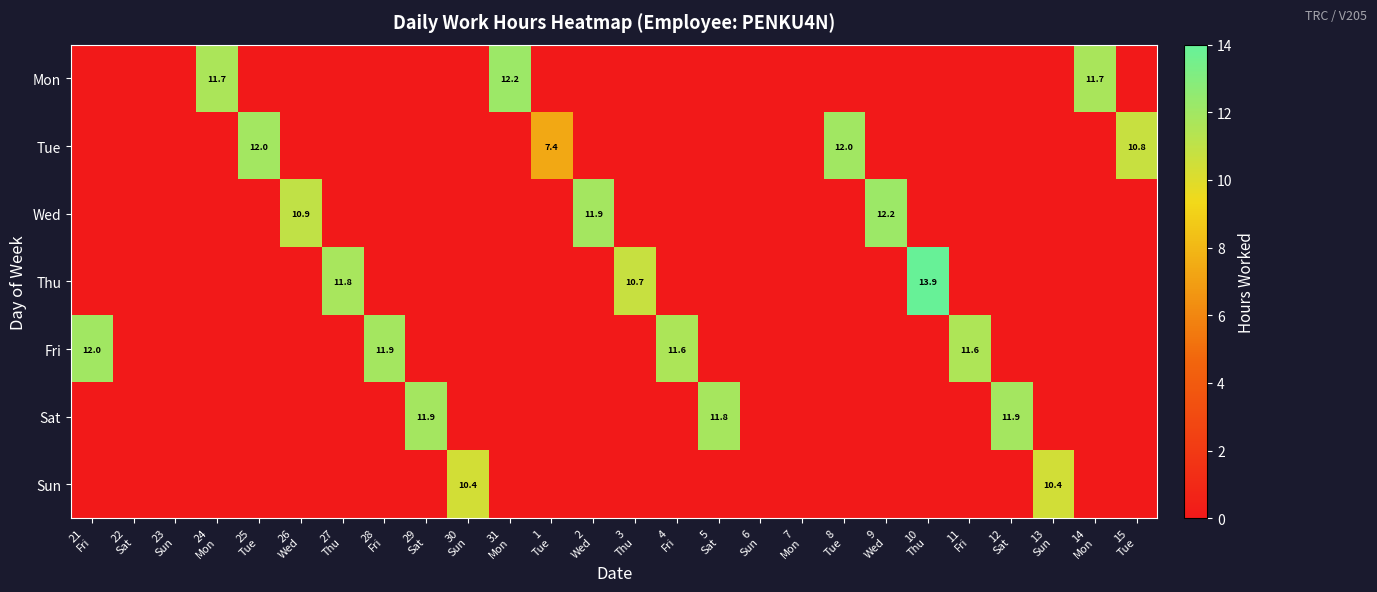

List the series in order of their peak value, highest first.

Thu, Mon, Wed, Tue, Fri, Sat, Sun